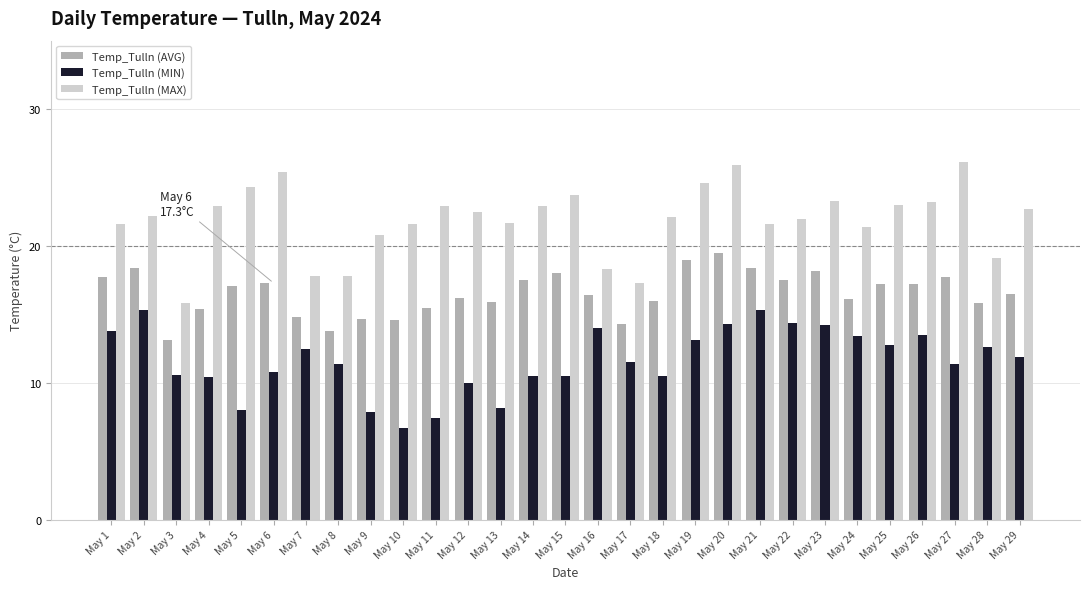

What is the smallest value displayed?

6.7